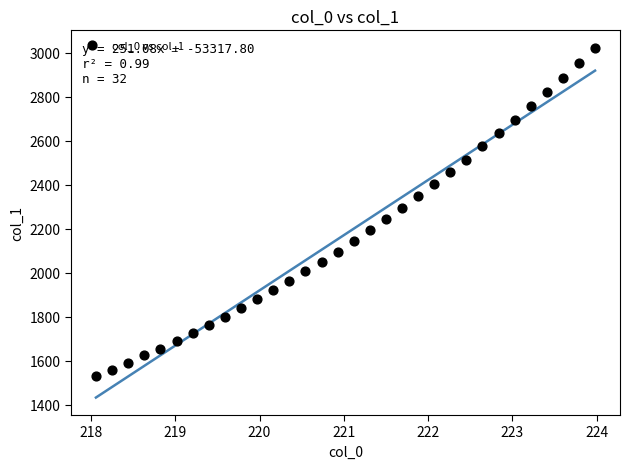

What is the range of Y values (max minus min)?

1492.1